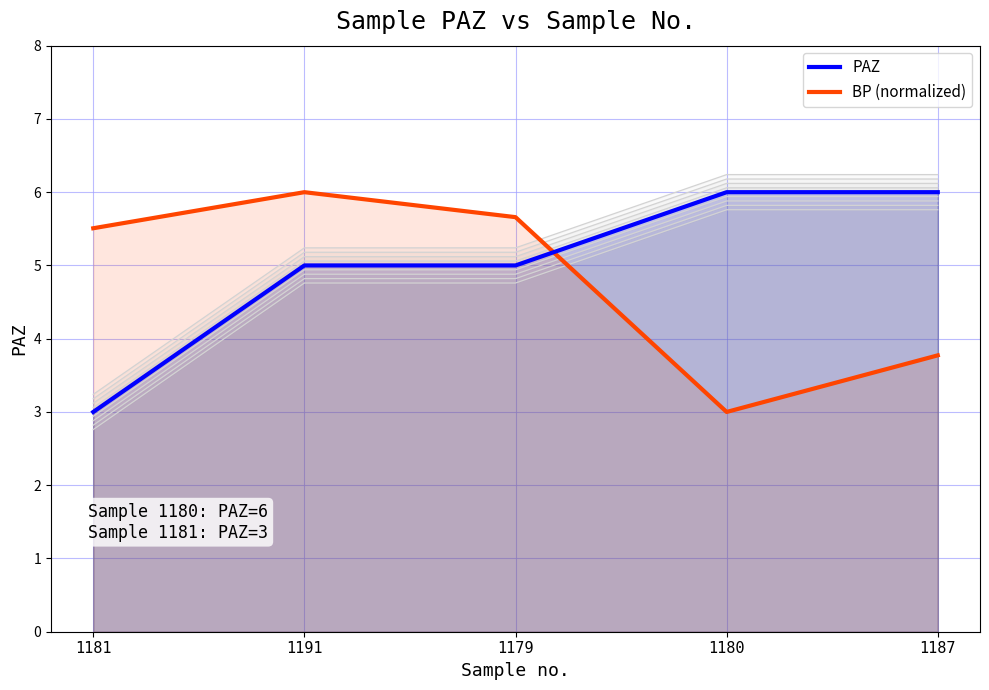

What is the sum of all PAZ values?

25.0